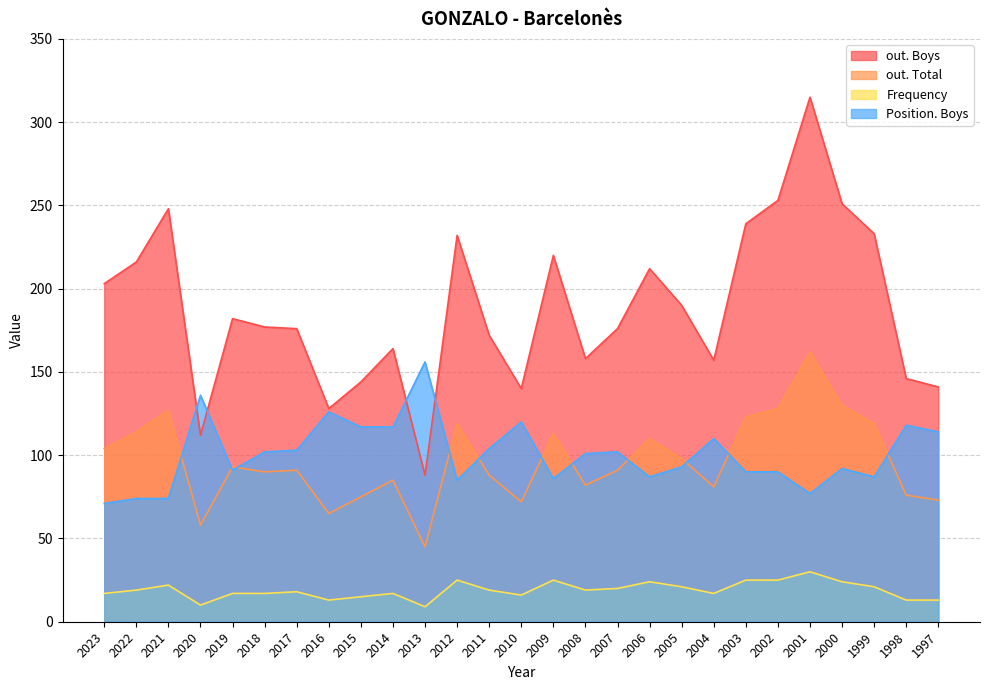

Between 2018 and 2023, which is larger?

2023